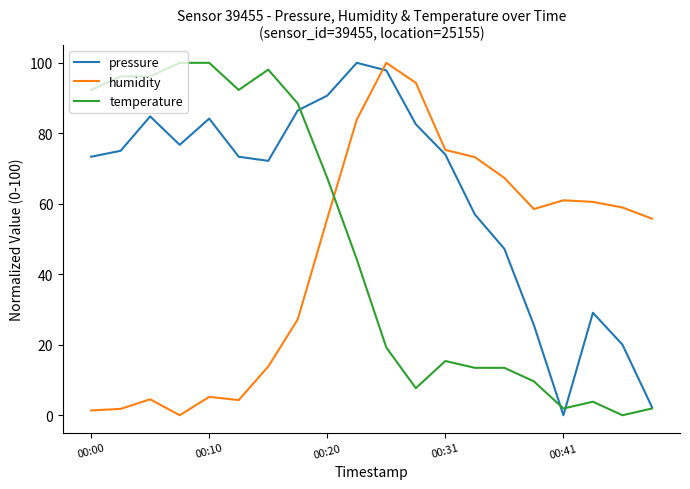

What is the maximum value for pressure?

100.0